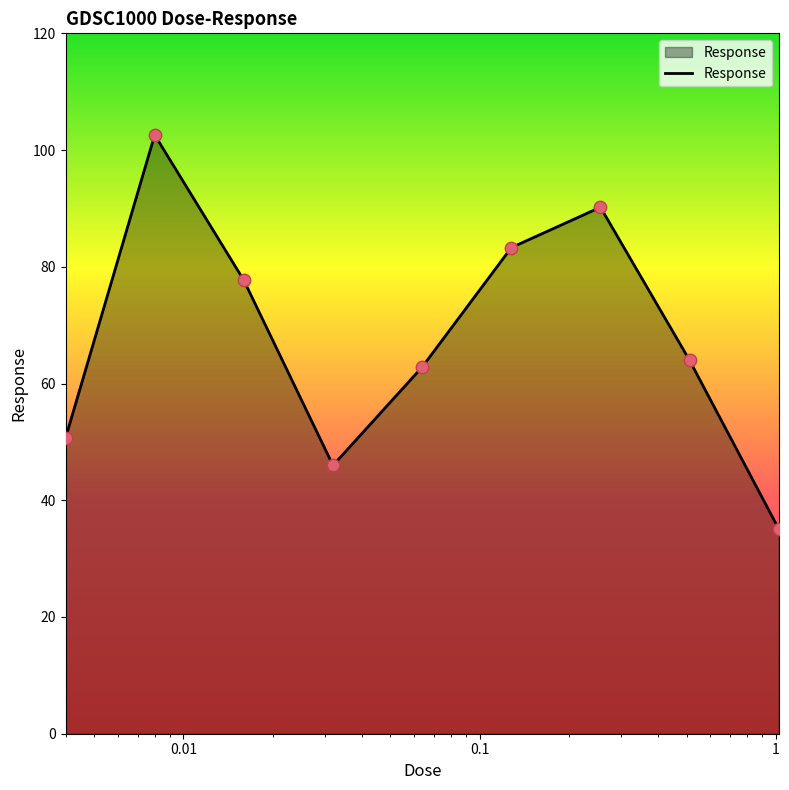

What is the maximum value shown in the chart?

102.6